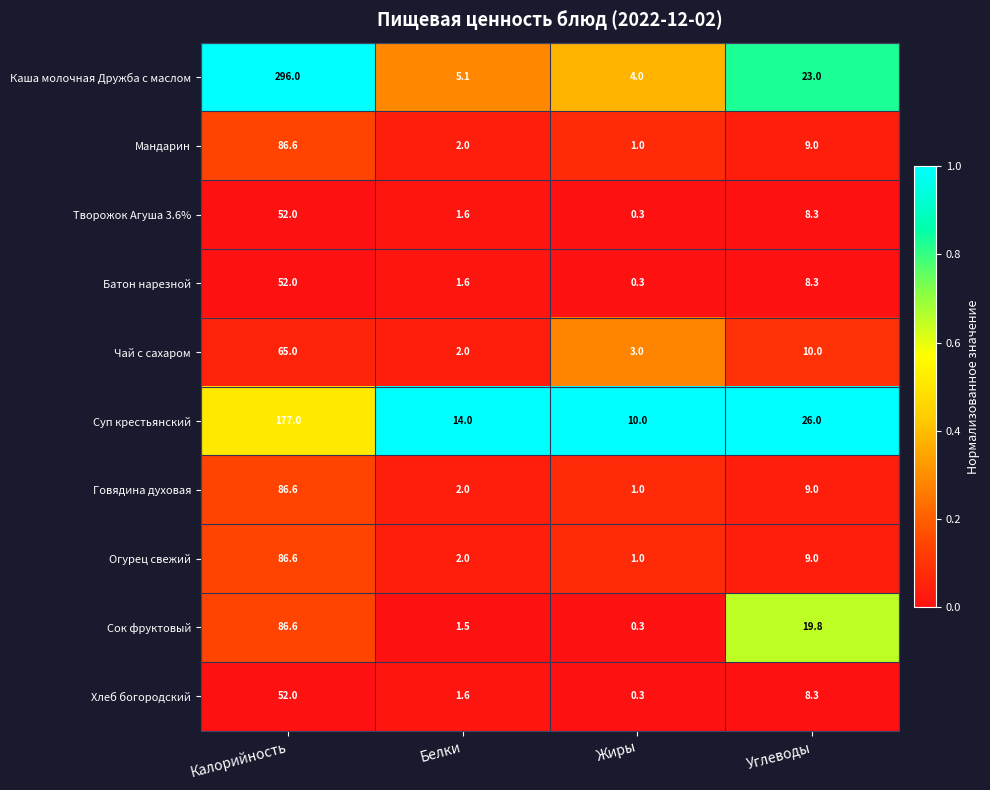

Which series has the largest range (max minus min)?

Каша молочная Дружба с маслом